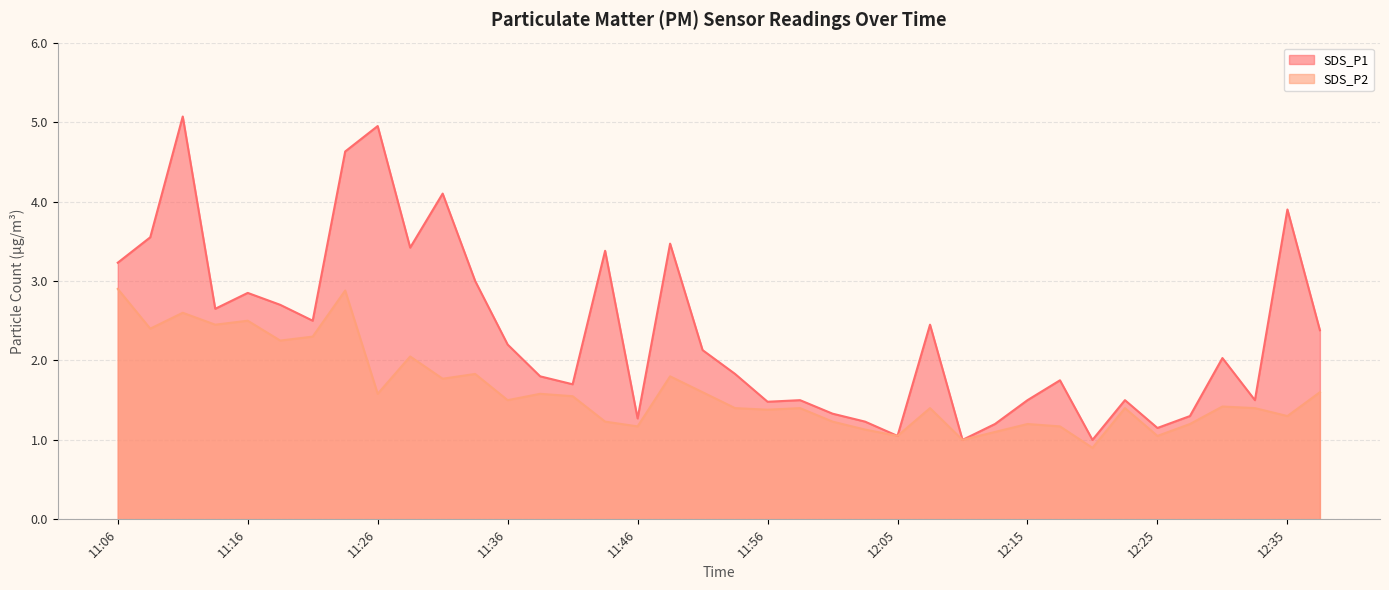

List the series in order of their peak value, lowest first.

SDS_P2, SDS_P1